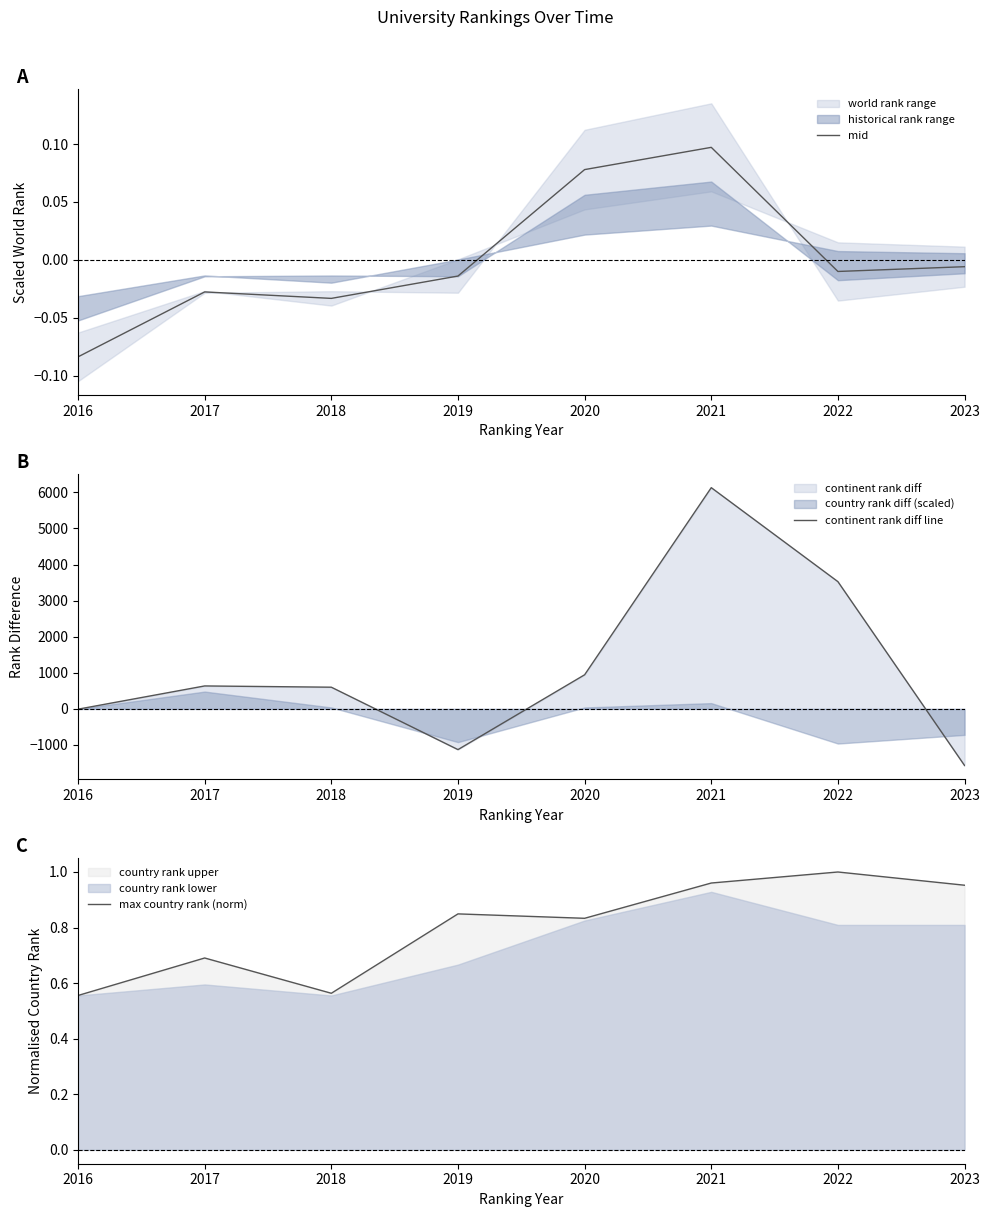

How many times do mid and continent rank diff line cross each other?

4